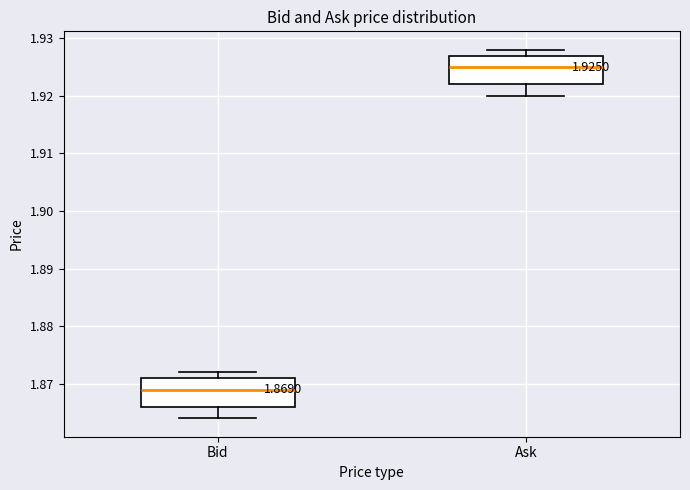

Which box's median line is the lowest?

Bid